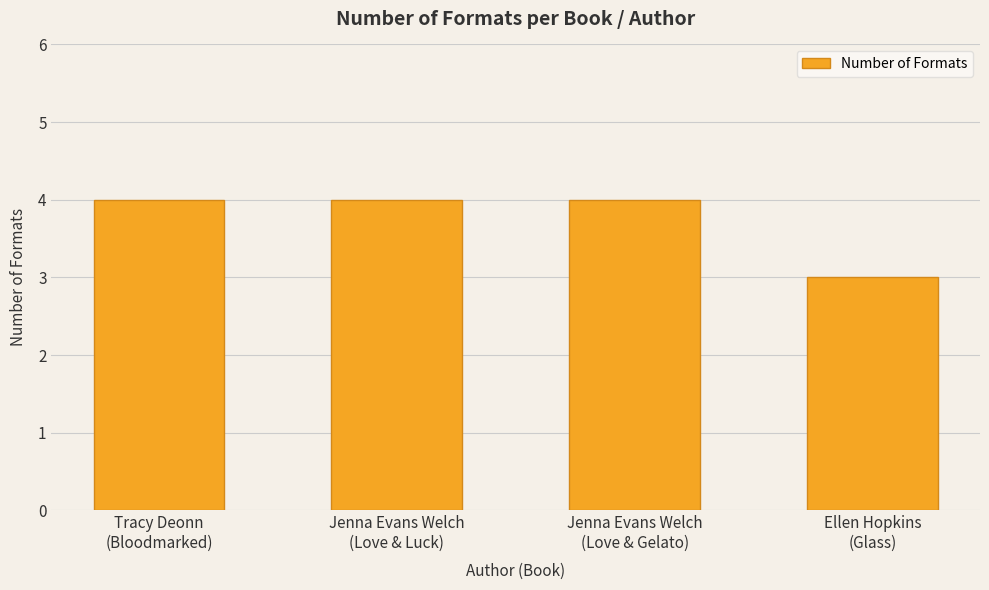

How many bars are there in total?

4